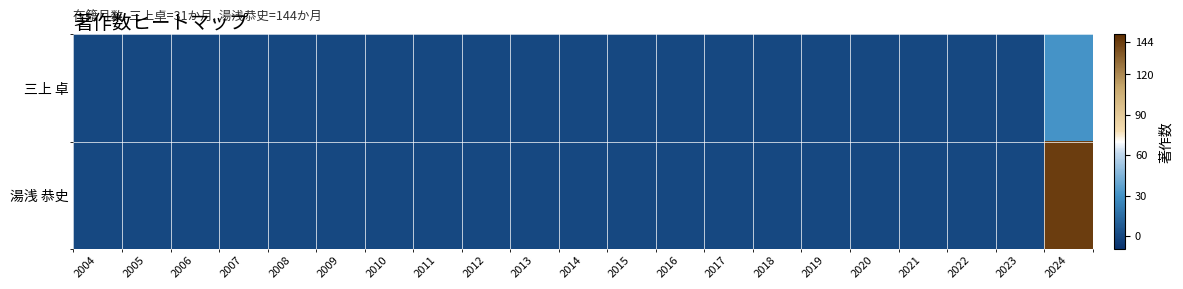

Which series has the widest spread of values?

湯浅 恭史